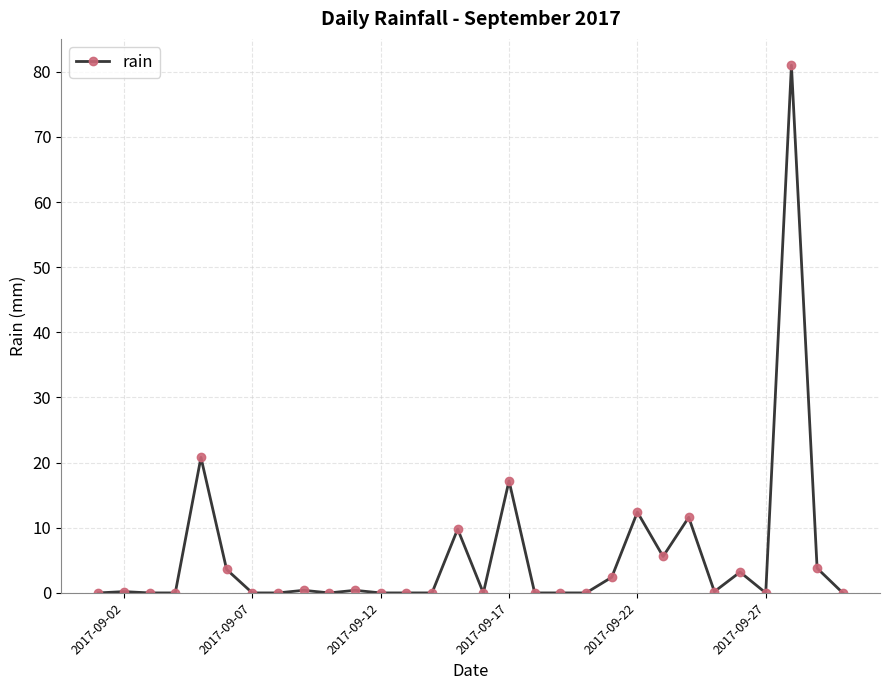

Does the chart display data point markers on the line(s)?

Yes